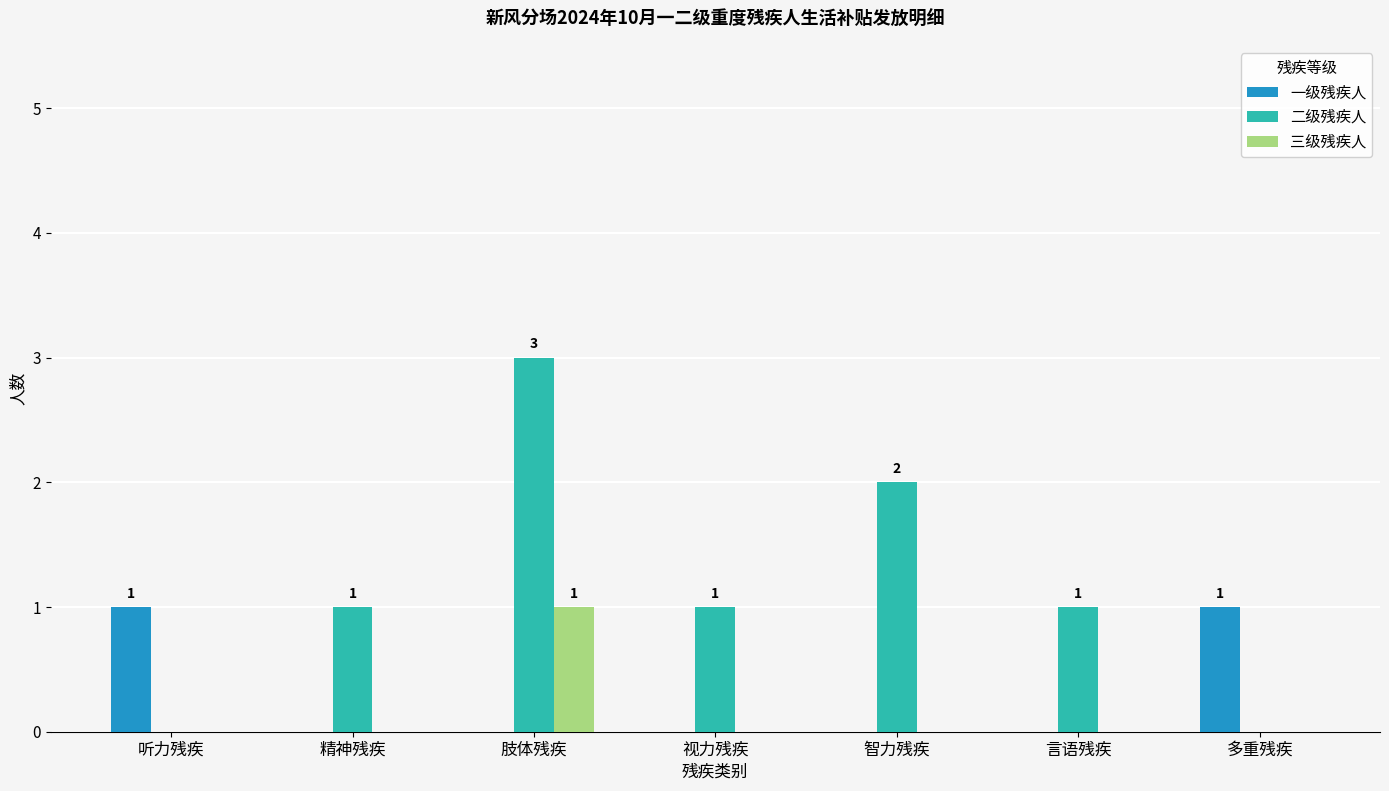

Are the bars grouped side by side (vs. stacked)?

Yes